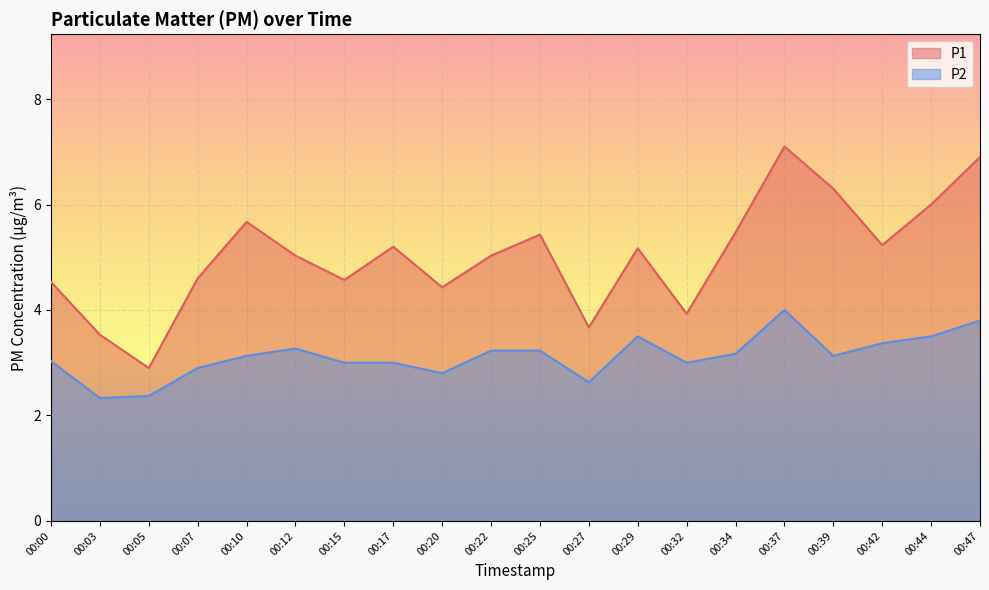

What is the total value across all series at 00:15?

7.6